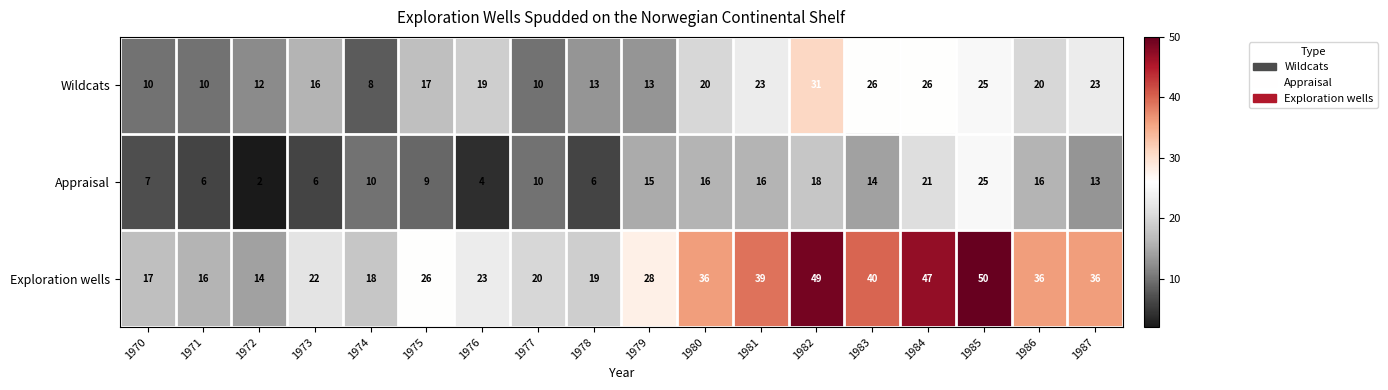

Between 1974 and 1978, which series saw the biggest shift?

Wildcats